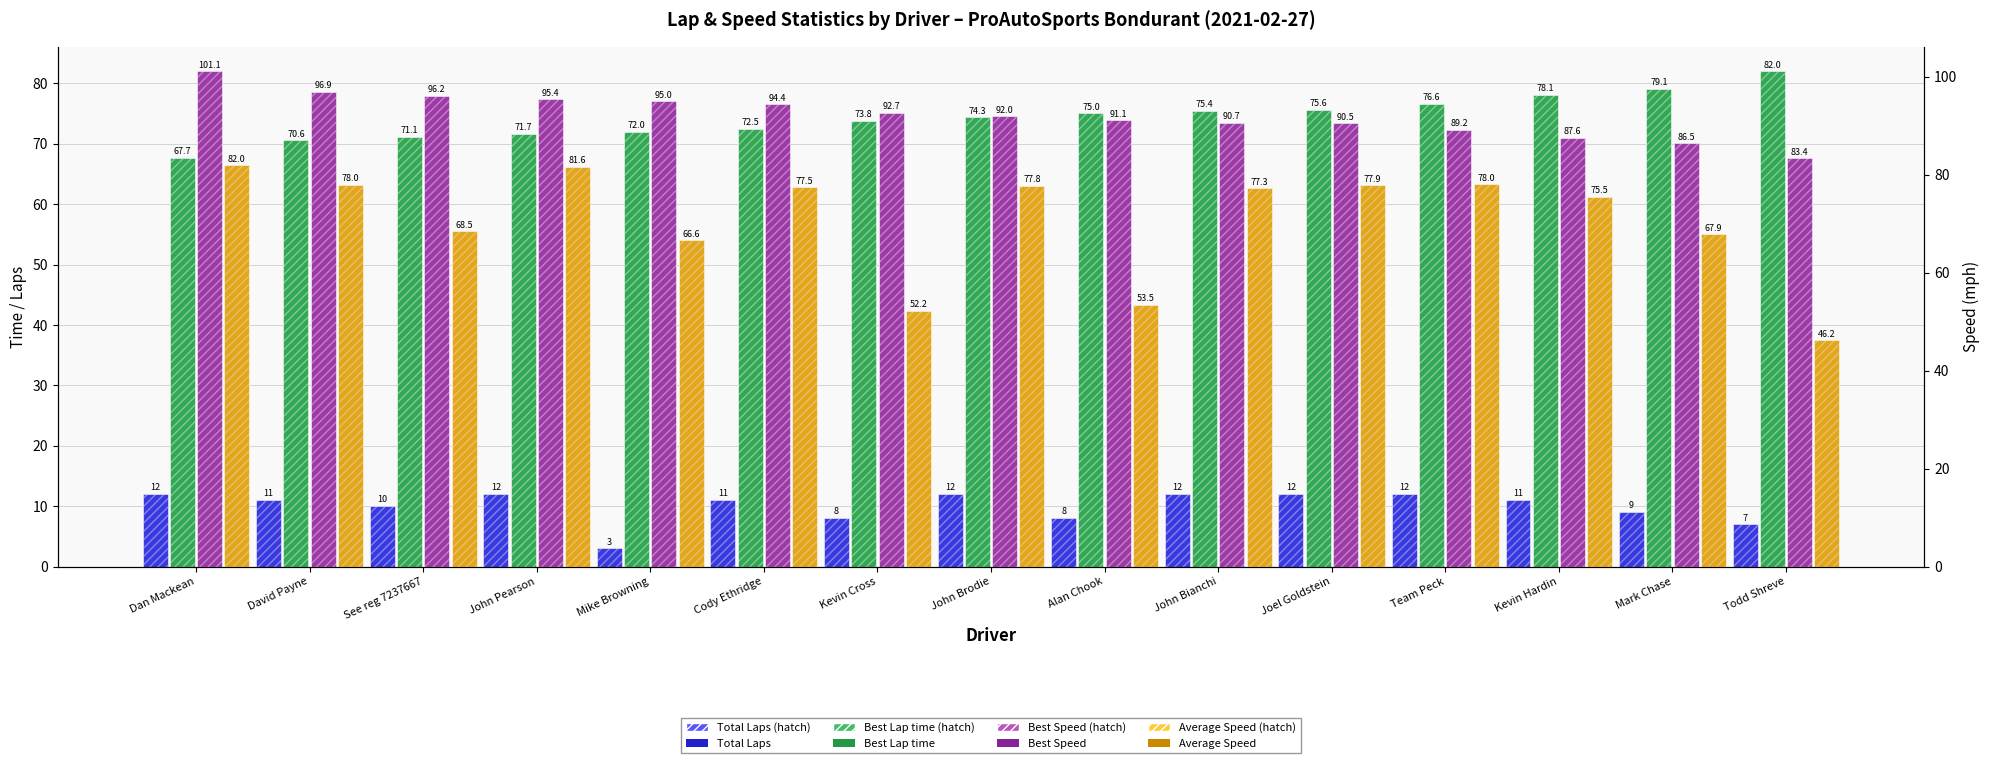

At how many categories does at least one series exceed 56?

15